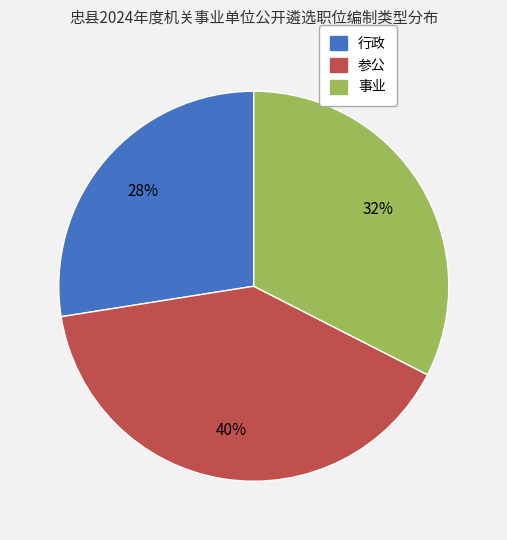

How many segments does this pie chart have?

3